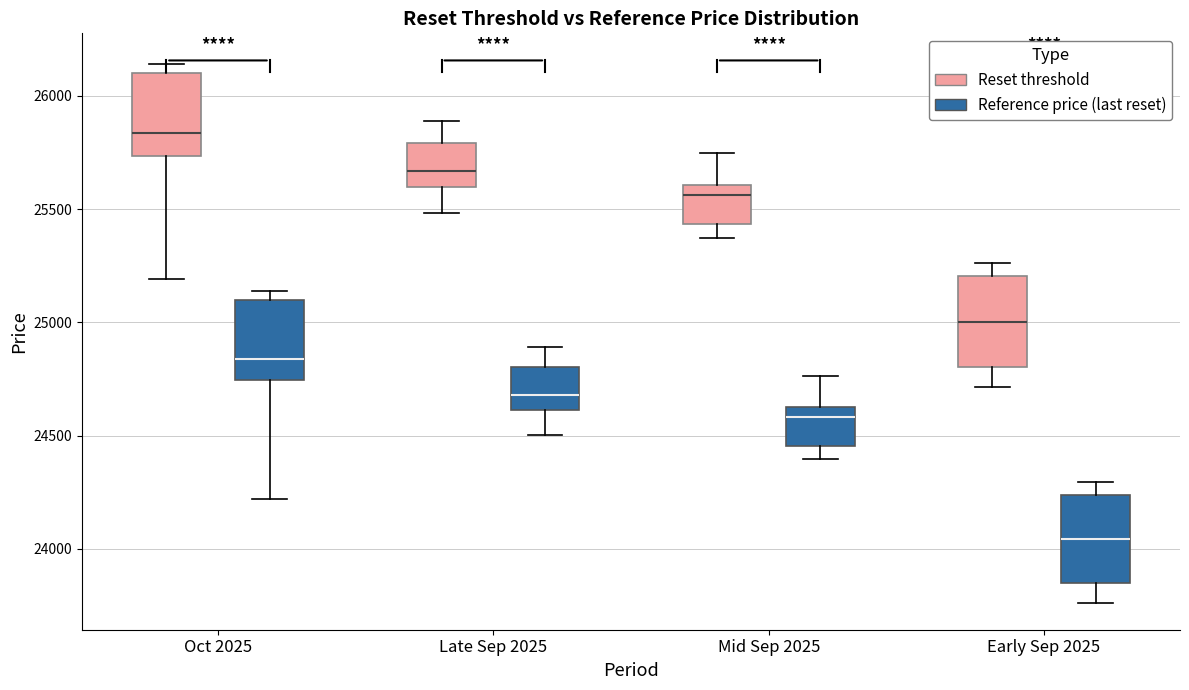

Reading left to right, read every box against the y-axis: the position of its median line, the range the box covers, and the ends of its whiskers. The values are not printed on the chart, so give them approximately, as read against the axis.

Oct 2025 (Reset threshold): median 25850, box 25750 to 26100, whiskers 25200 to 26150
Oct 2025 (Reference price (last reset)): median 24850, box 24750 to 25100, whiskers 24200 to 25150
Late Sep 2025 (Reset threshold): median 25650, box 25600 to 25800, whiskers 25500 to 25900
Late Sep 2025 (Reference price (last reset)): median 24700, box 24600 to 24800, whiskers 24500 to 24900
Mid Sep 2025 (Reset threshold): median 25550, box 25450 to 25600, whiskers 25350 to 25750
Mid Sep 2025 (Reference price (last reset)): median 24600, box 24450 to 24650, whiskers 24400 to 24750
Early Sep 2025 (Reset threshold): median 25000, box 24800 to 25200, whiskers 24700 to 25250
Early Sep 2025 (Reference price (last reset)): median 24050, box 23850 to 24250, whiskers 23750 to 24300